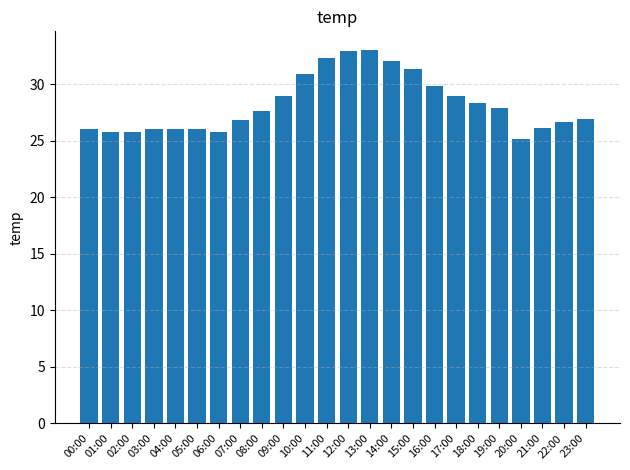

Does the chart contain stacked bars?

No